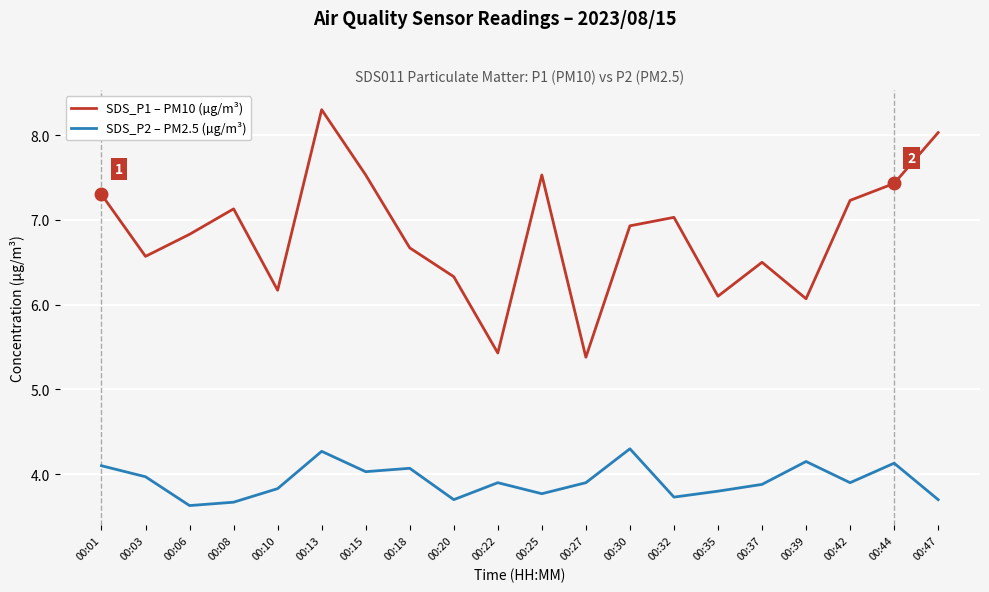

Between 00:03 and 00:22, which series saw the biggest shift?

SDS_P1 – PM10 (µg/m³)